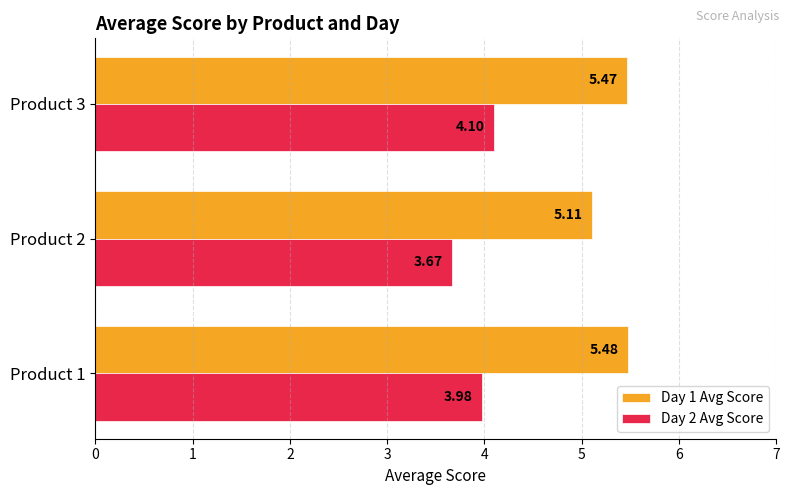

How many distinct data groups are displayed?

2